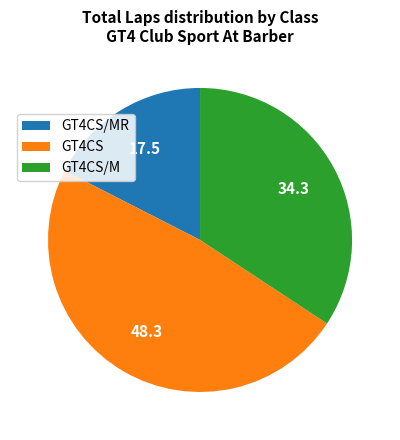

Which slice is the largest?

GT4CS